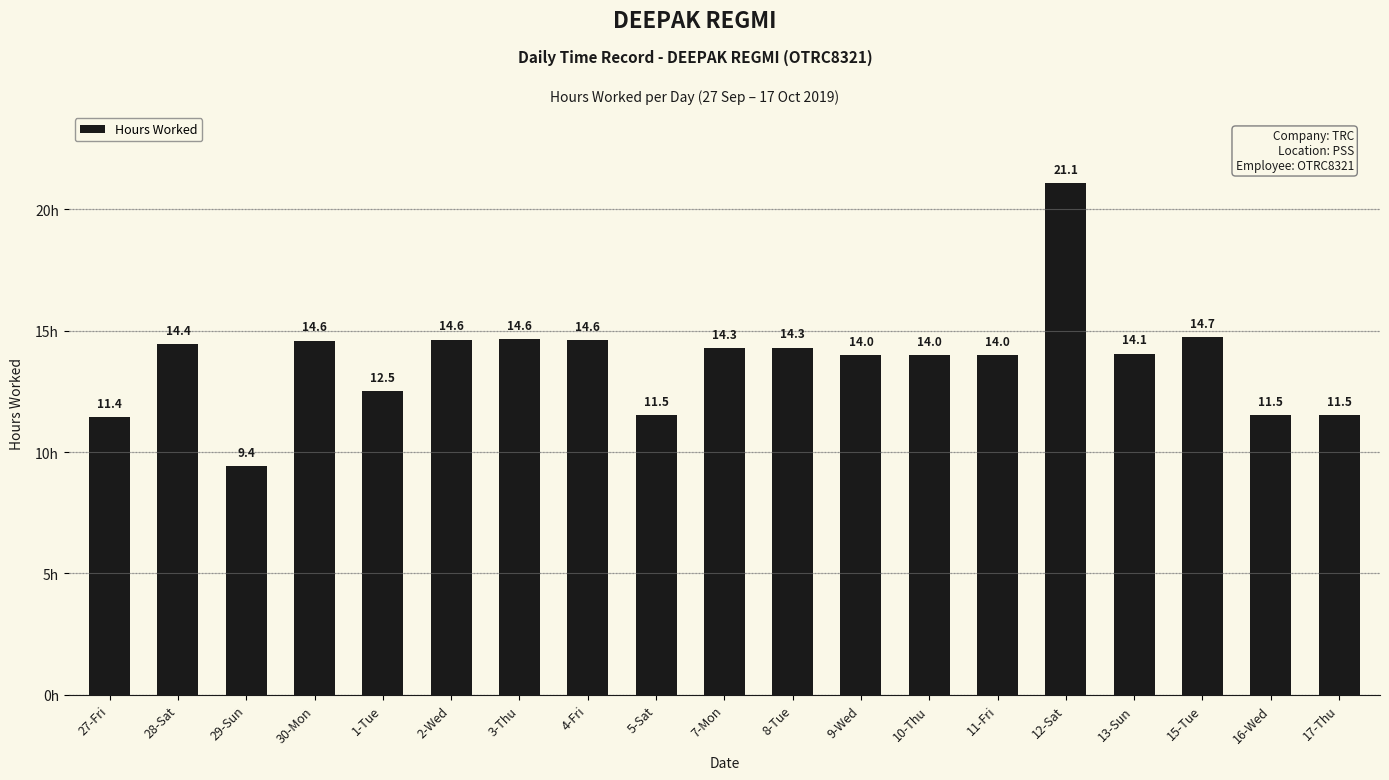

Is it true that the value at 7-Mon is 14.3?

True